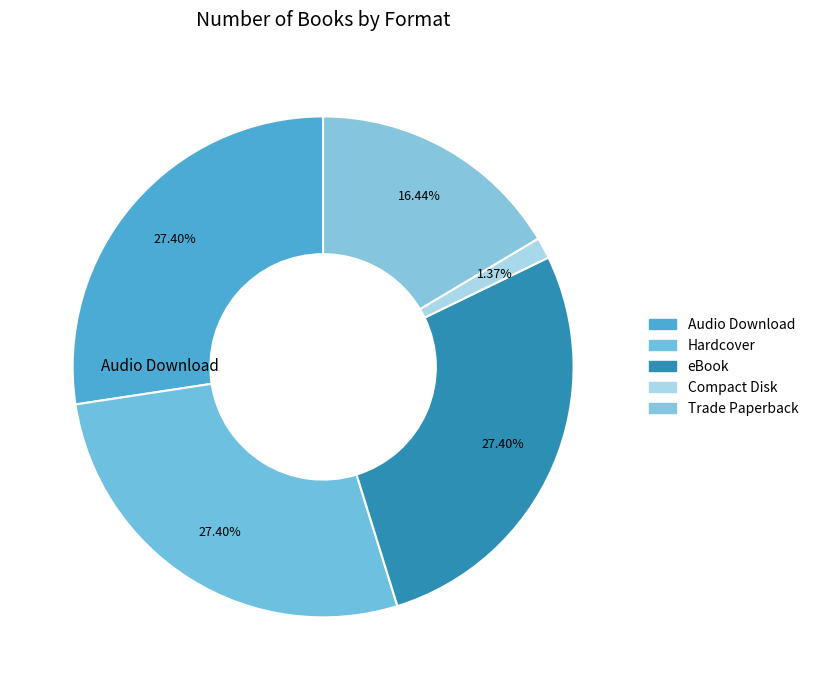

To the nearest percent, what percentage of the pie is Compact Disk?

1%